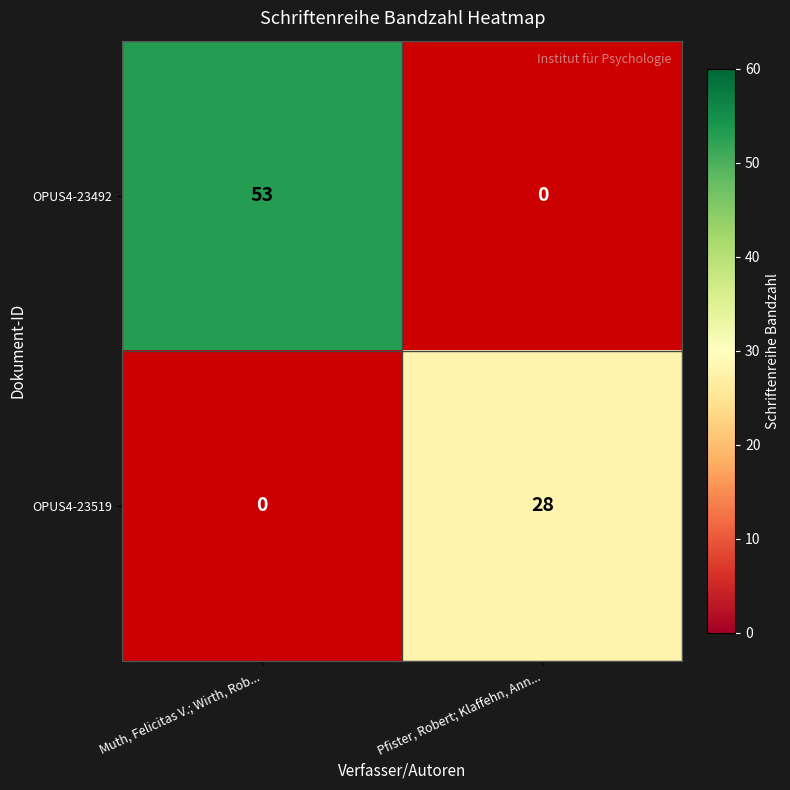

How many categories are shown in the chart?

2